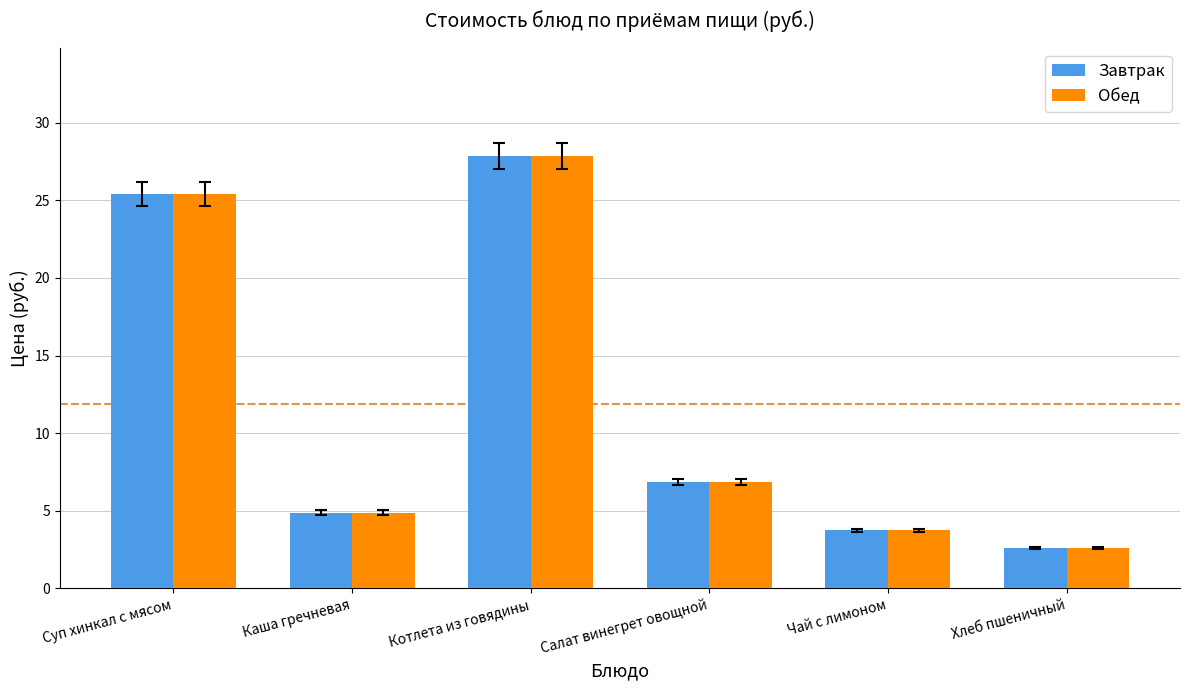

What are all the series names shown in the legend?

Завтрак, Обед